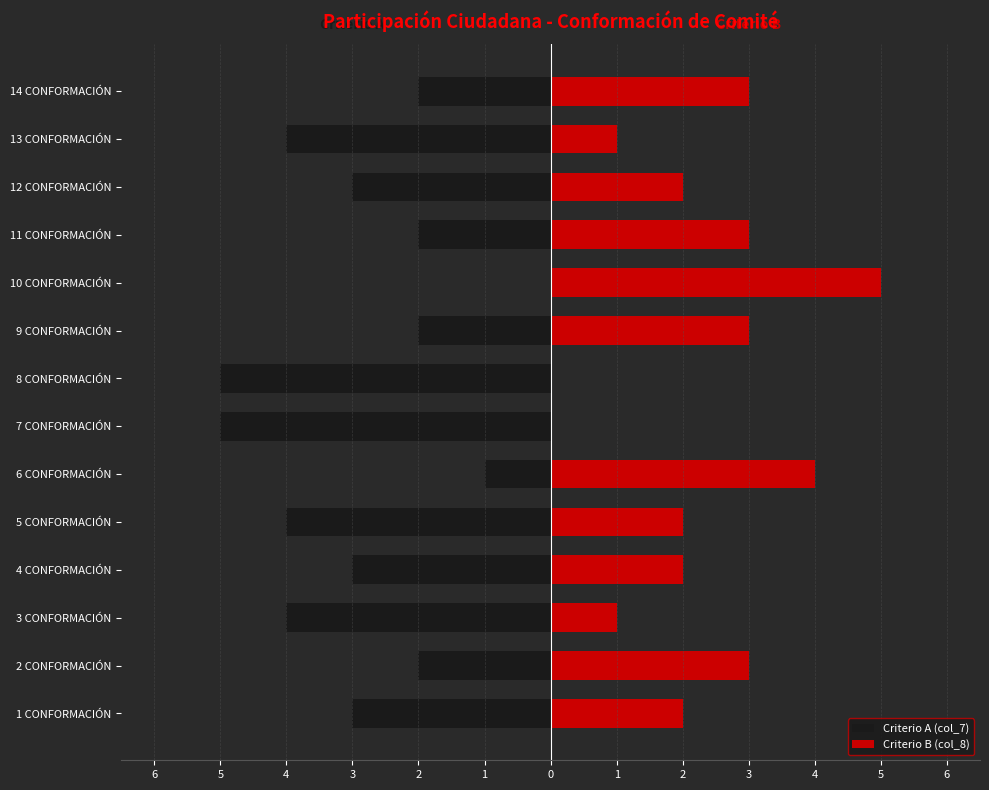

Read the Criterio B (col_8) value at 12 CONFORMACIÓN.

2